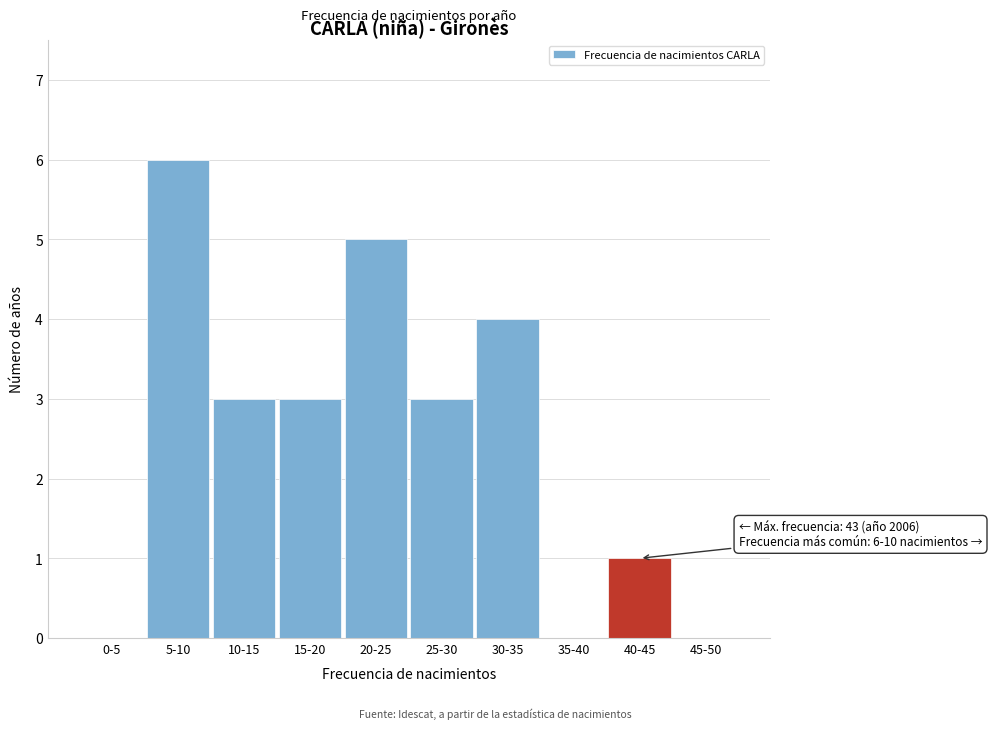

Reading left to right, list all the values displayed in this chart.

0-5=0	5-10=6	10-15=3	15-20=3	20-25=5	25-30=3	30-35=4	35-40=0	40-45=1	45-50=0